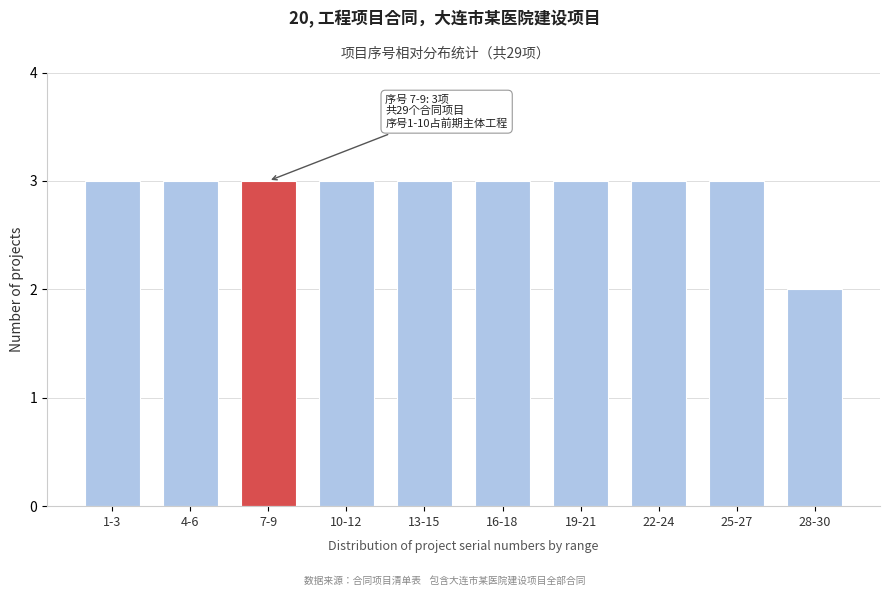

Reading right to left, transcribe all the data shown in this chart.

28-30=2	25-27=3	22-24=3	19-21=3	16-18=3	13-15=3	10-12=3	7-9=3	4-6=3	1-3=3